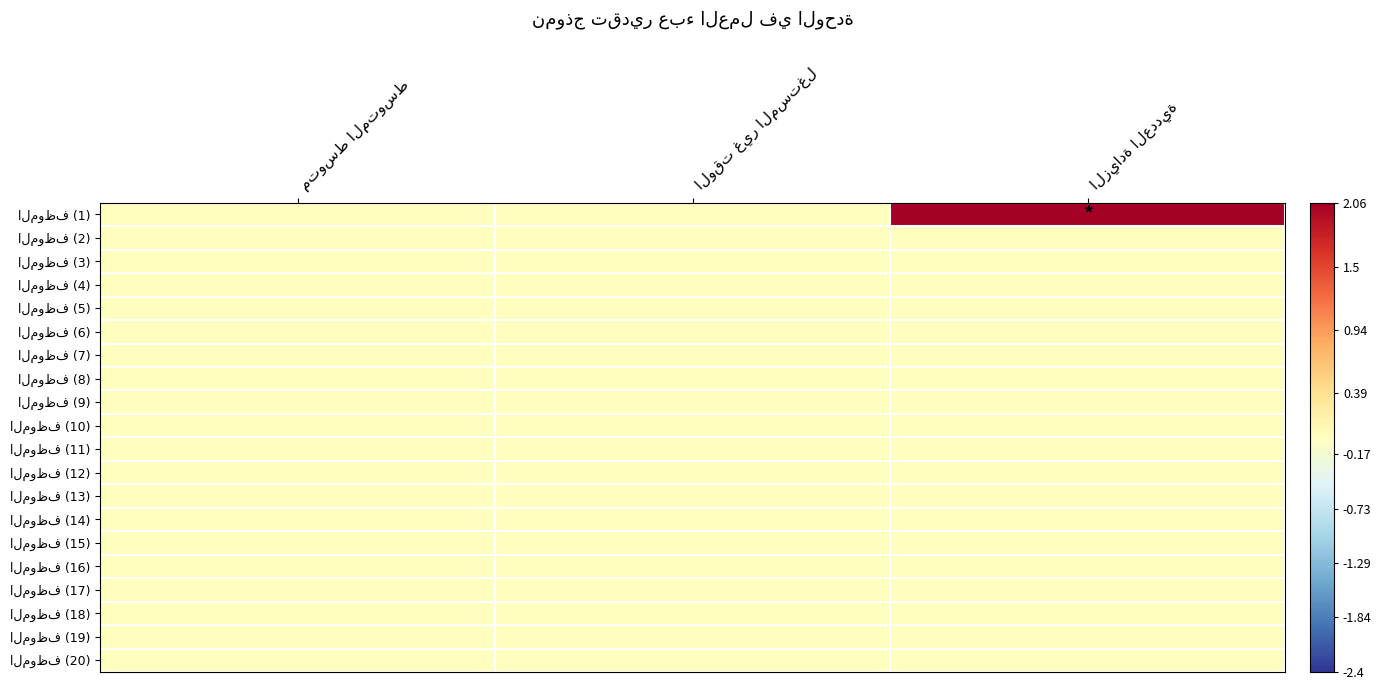

Count the number of categories in the chart.

3